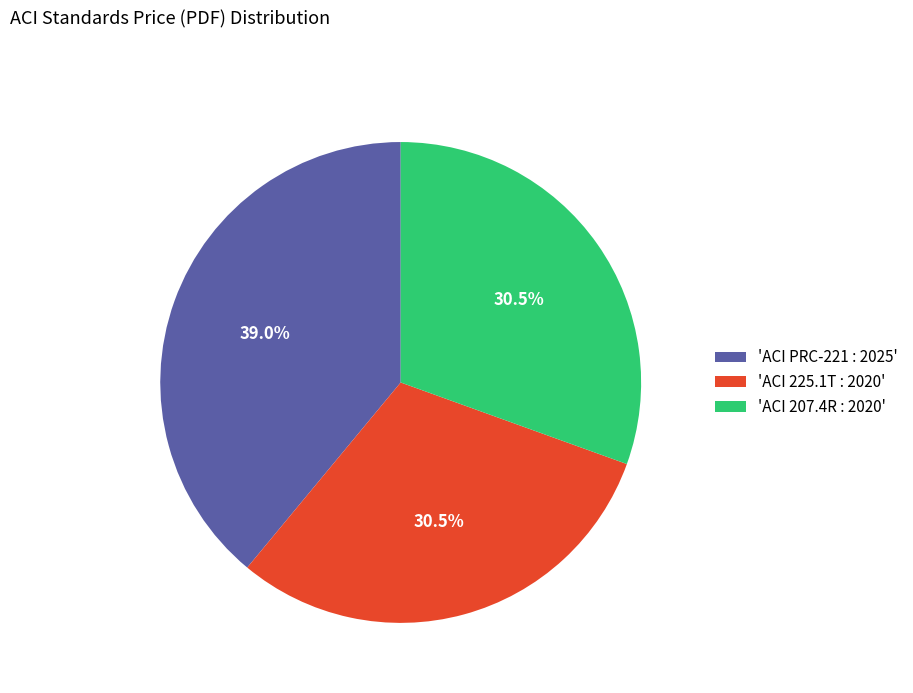

What is the largest slice in the pie chart?

'ACI PRC-221 : 2025'